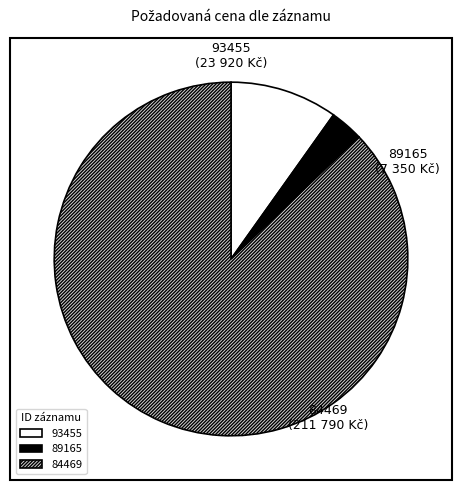

True or false: 89165 accounts for 3% of the total.

True